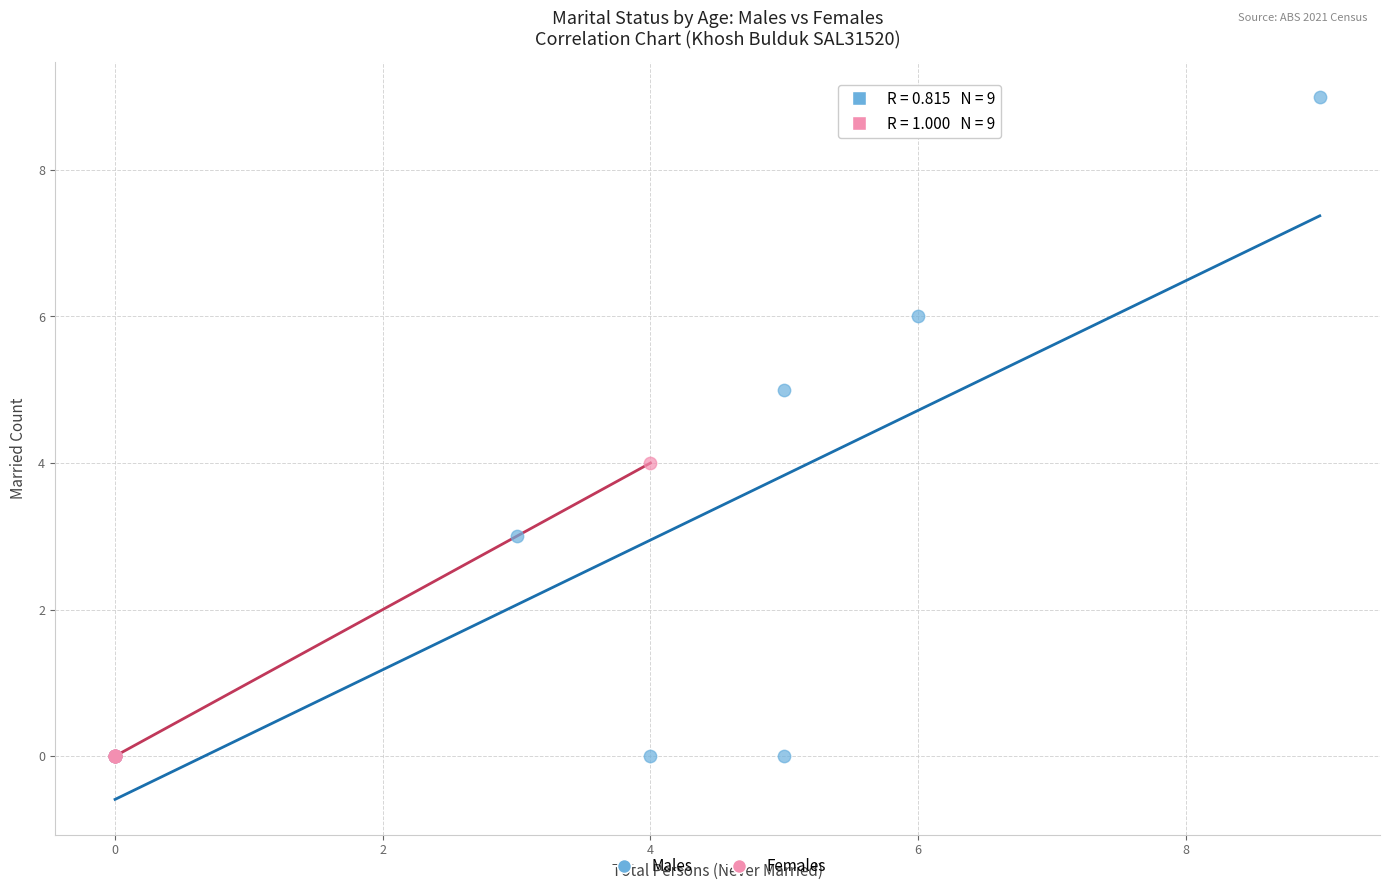

Which series reaches the maximum Y coordinate?

Males